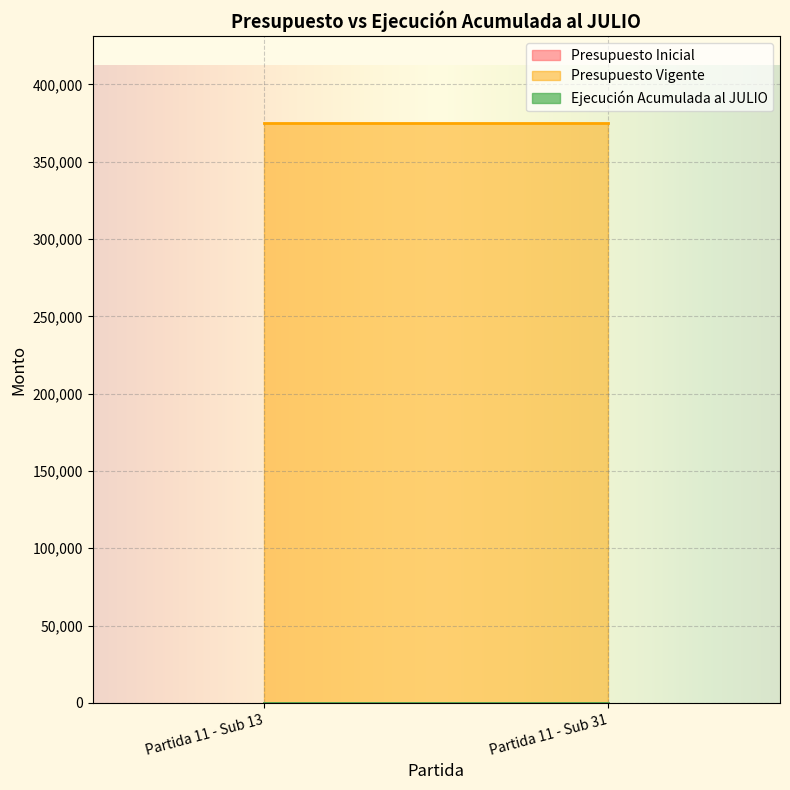

What are all the series names shown in the legend?

Presupuesto Inicial, Presupuesto Vigente, Ejecución Acumulada al JULIO